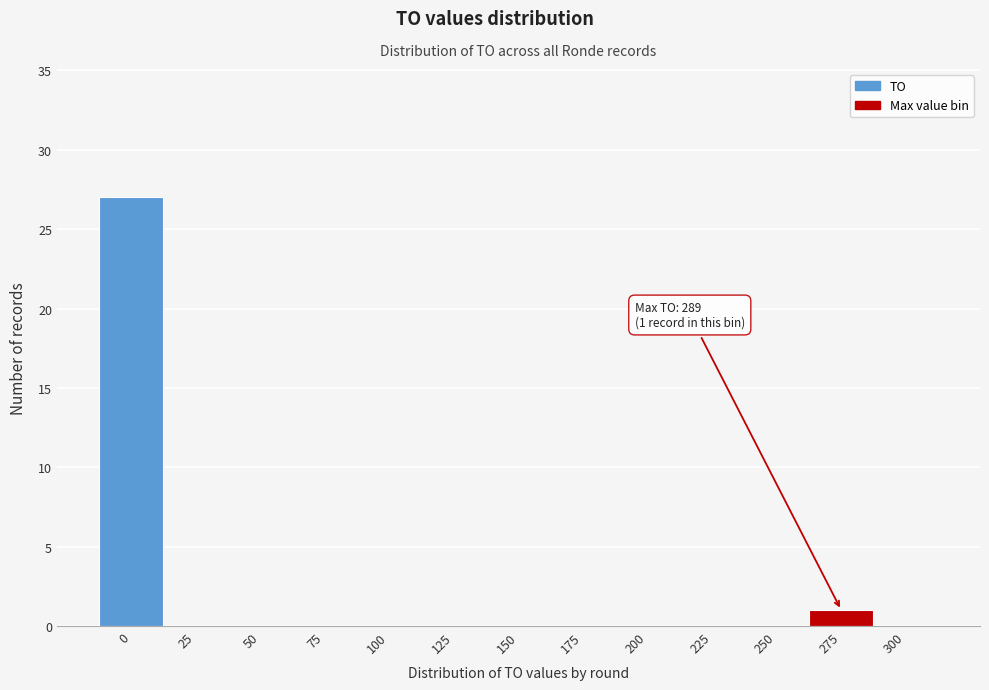

Reading left to right, transcribe all the data shown in this chart.

0=27	25=0	50=0	75=0	100=0	125=0	150=0	175=0	200=0	225=0	250=0	275=1	300=0